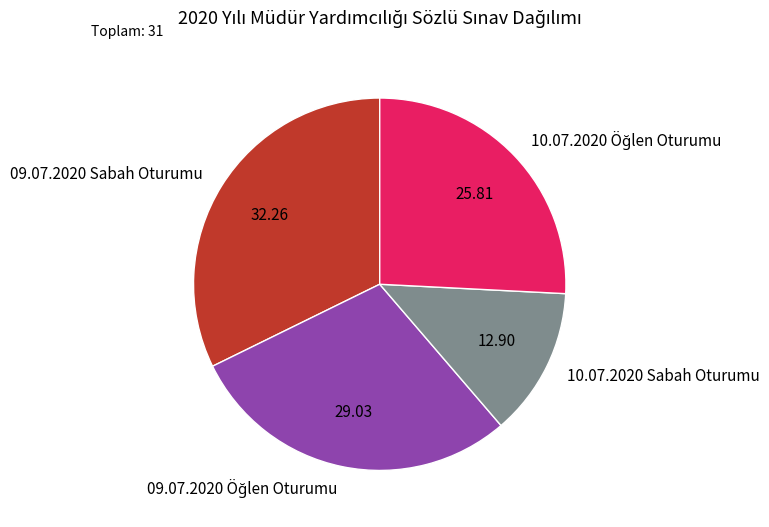

Does 09.07.2020 Sabah Oturumu represent more than half of the total?

No